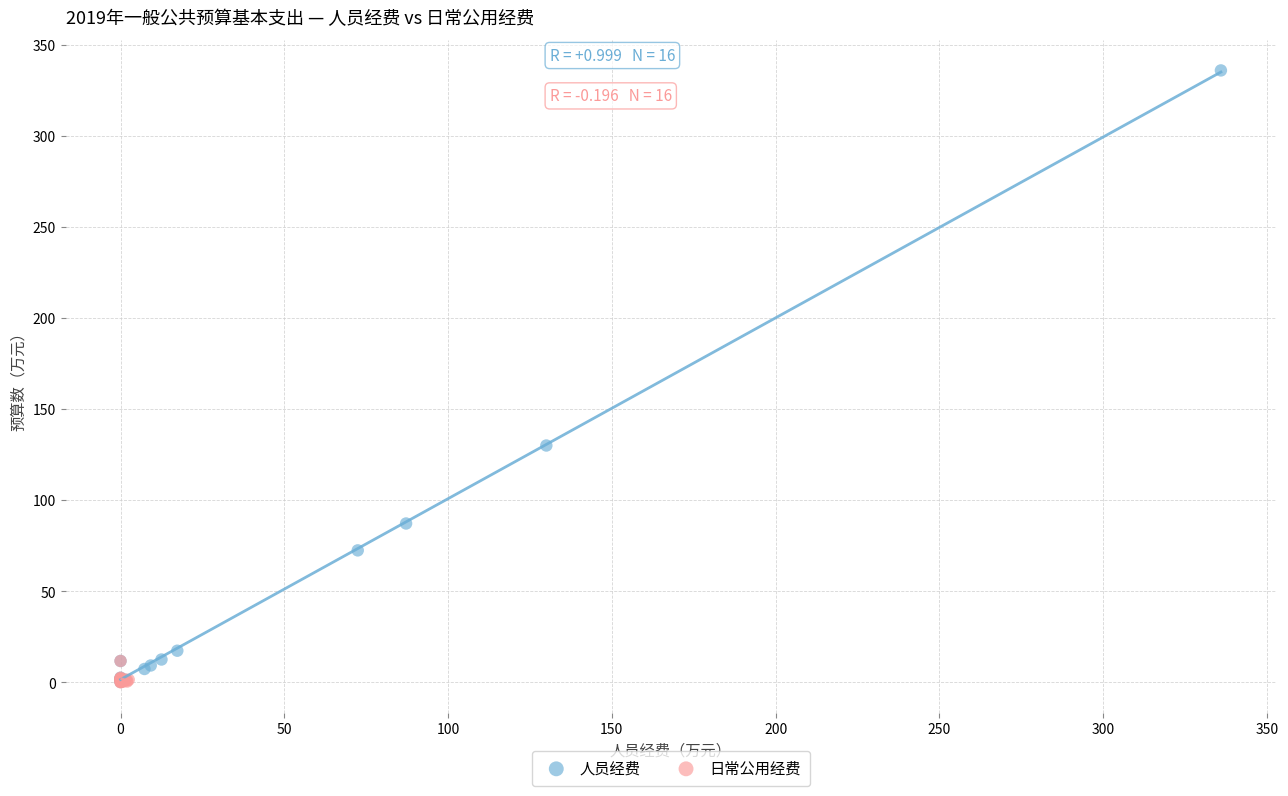

What are all the series names shown in the legend?

人员经费, 日常公用经费